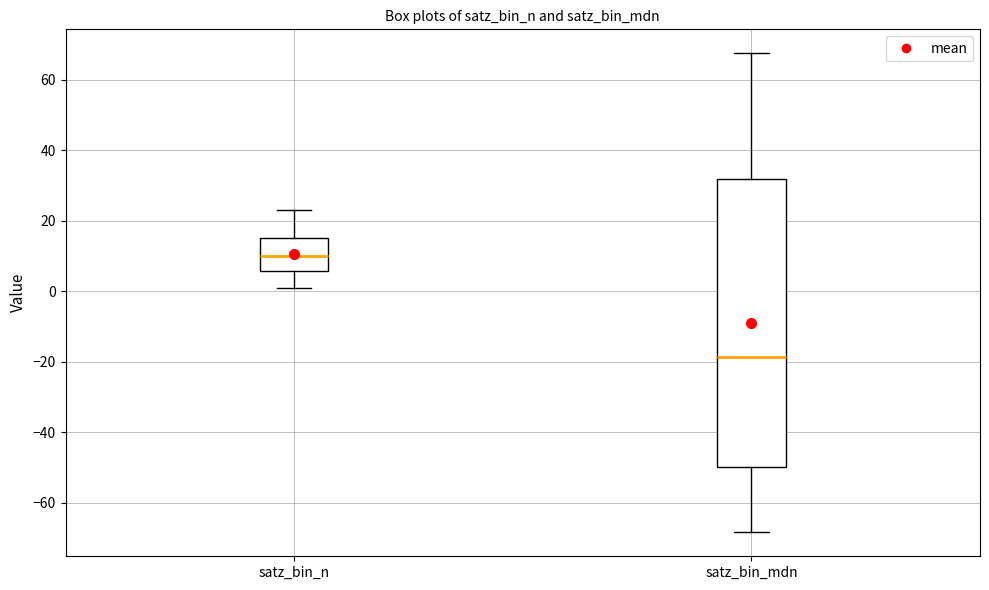

Where is the lower edge of the box for satz_bin_mdn on the y-axis? The values are not printed on the chart, so give them approximately, as read against the axis.

-50